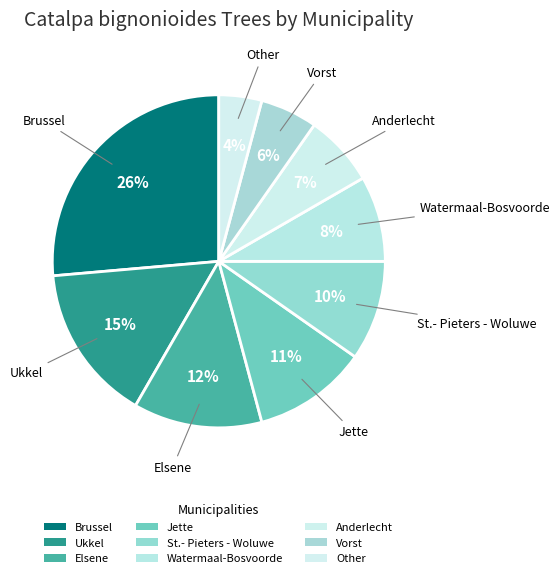

How many segments does this pie chart have?

9